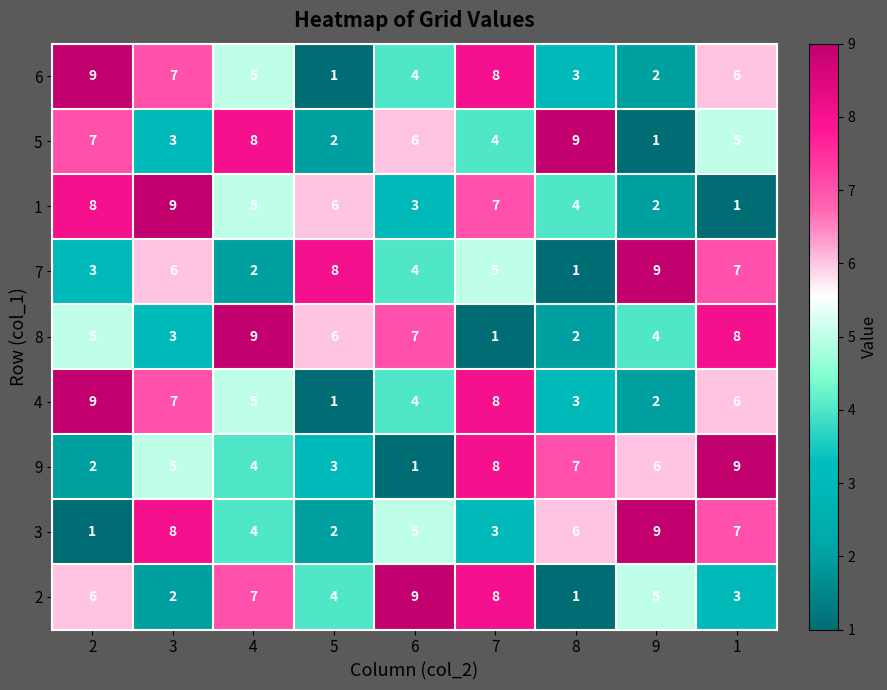

What is the sum of all 6 values?

45